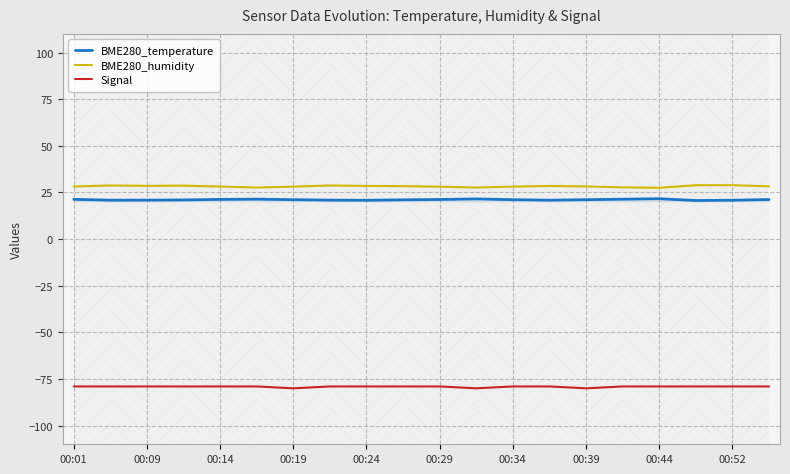

True or false: BME280_humidity and BME280_temperature intersect in this chart.

False